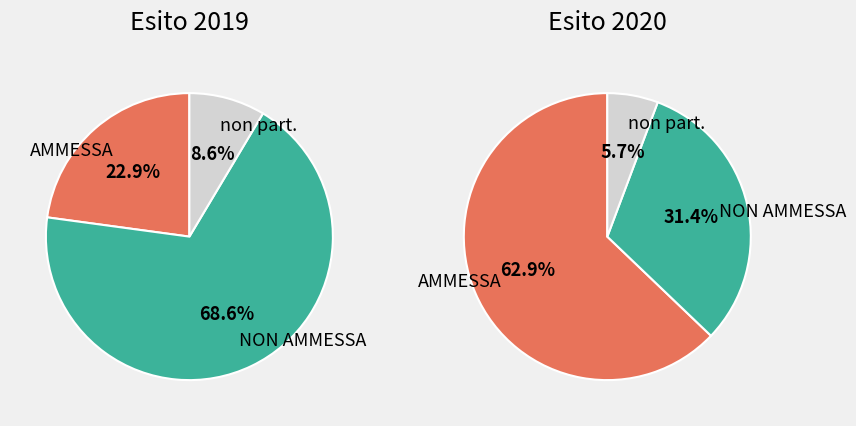

What percentage is NOT represented by NON AMMESSA?

31.4%